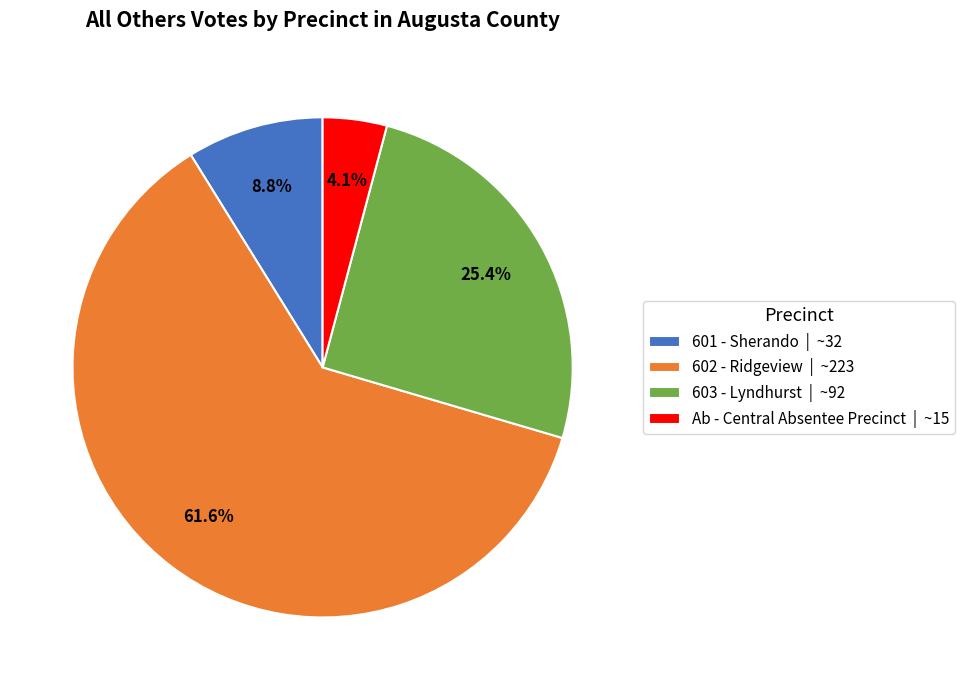

Rank the categories by value from lowest to highest.

Ab - Central Absentee Precinct | ~15, 601 - Sherando | ~32, 603 - Lyndhurst | ~92, 602 - Ridgeview | ~223